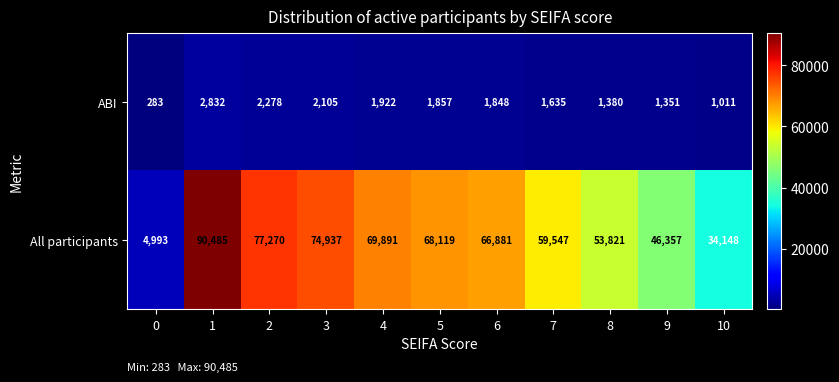

Is it true that ABI equals 772 at 3?

False